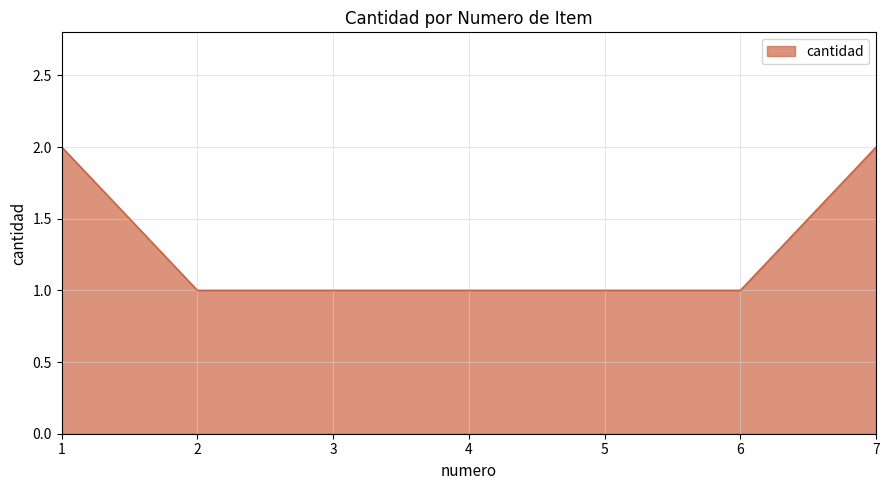

The chart shows a value of 1 at 5. True or false?

True